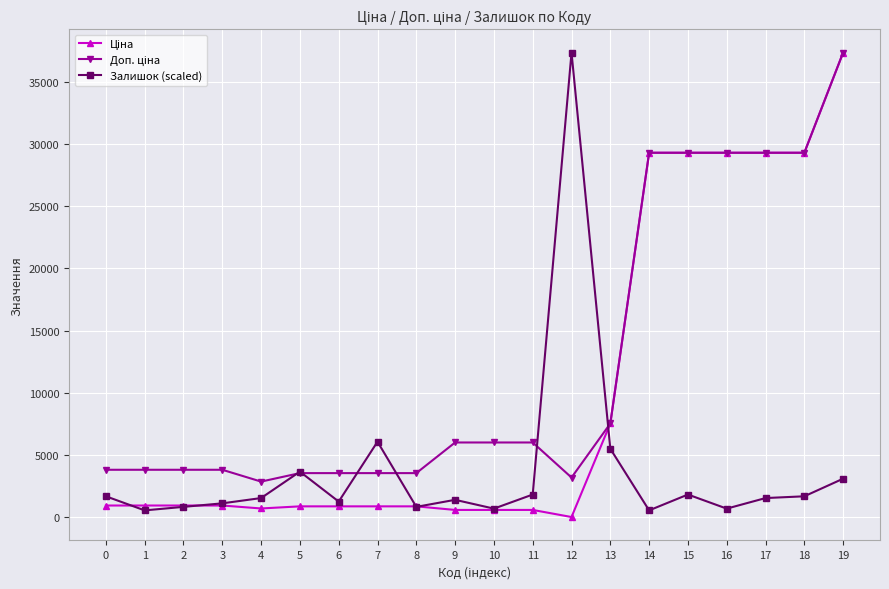

What is the greatest value displayed?

37343.0